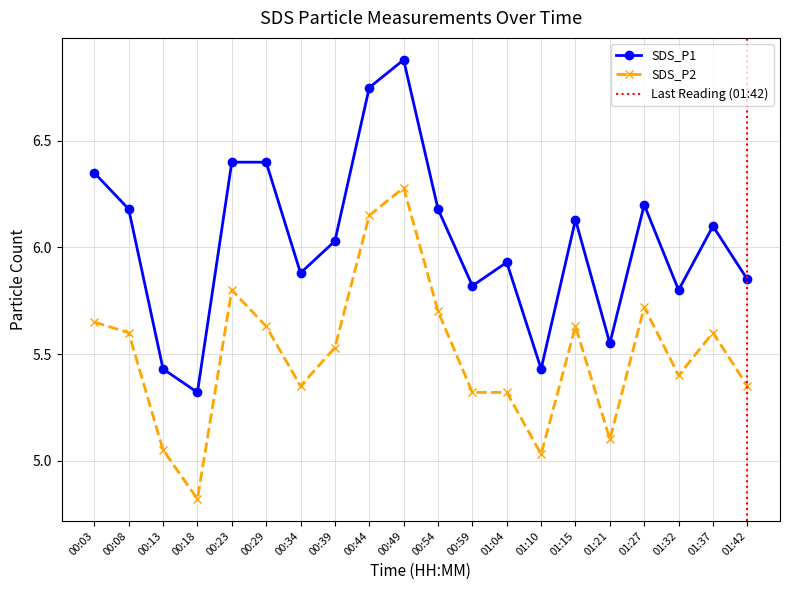

Is the value of SDS_P2 at 01:42 greater than the value of SDS_P1 at 01:15?

No